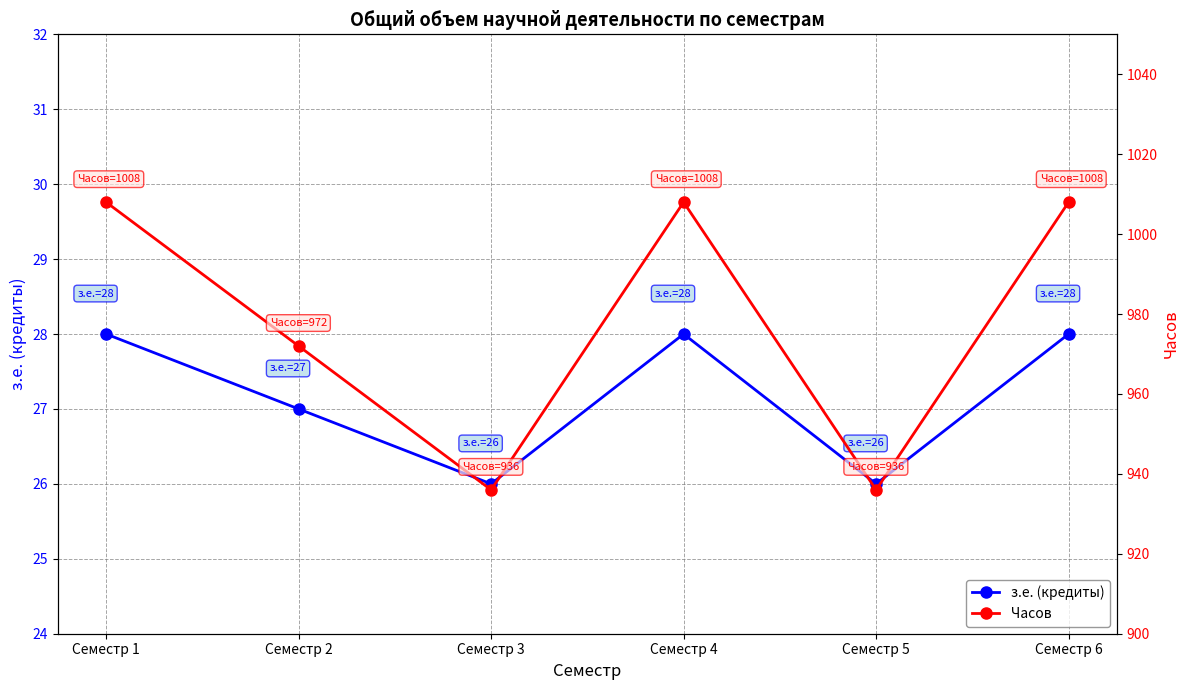

What is the value of the Часов point at the 1st from the left?

1008